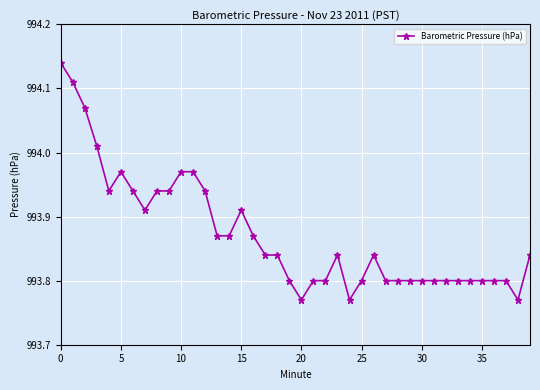

Count the number of categories in the chart.

40